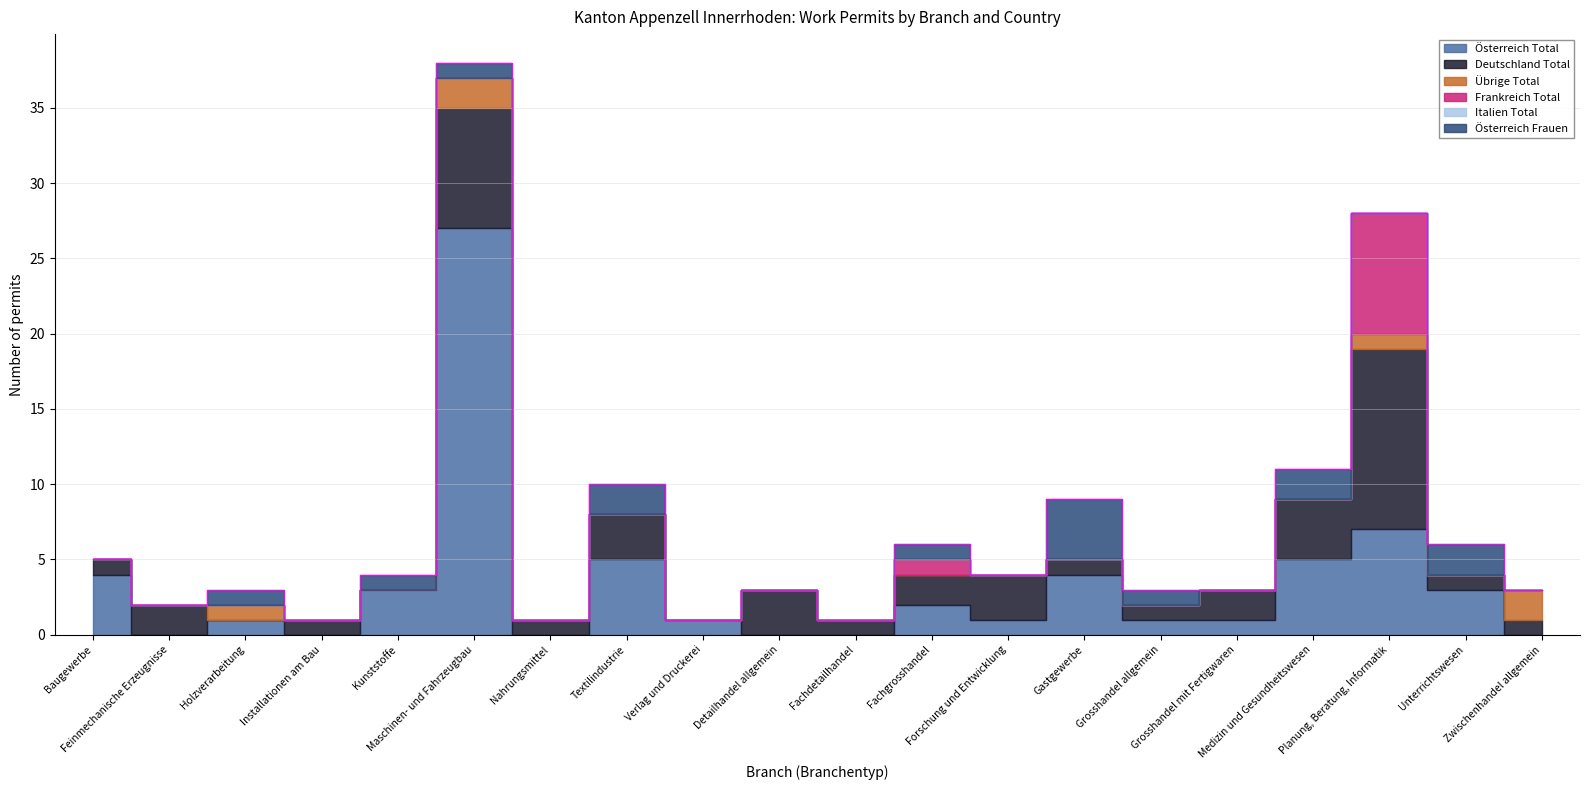

How many interior local peaks does the Übrige Total series have?

3